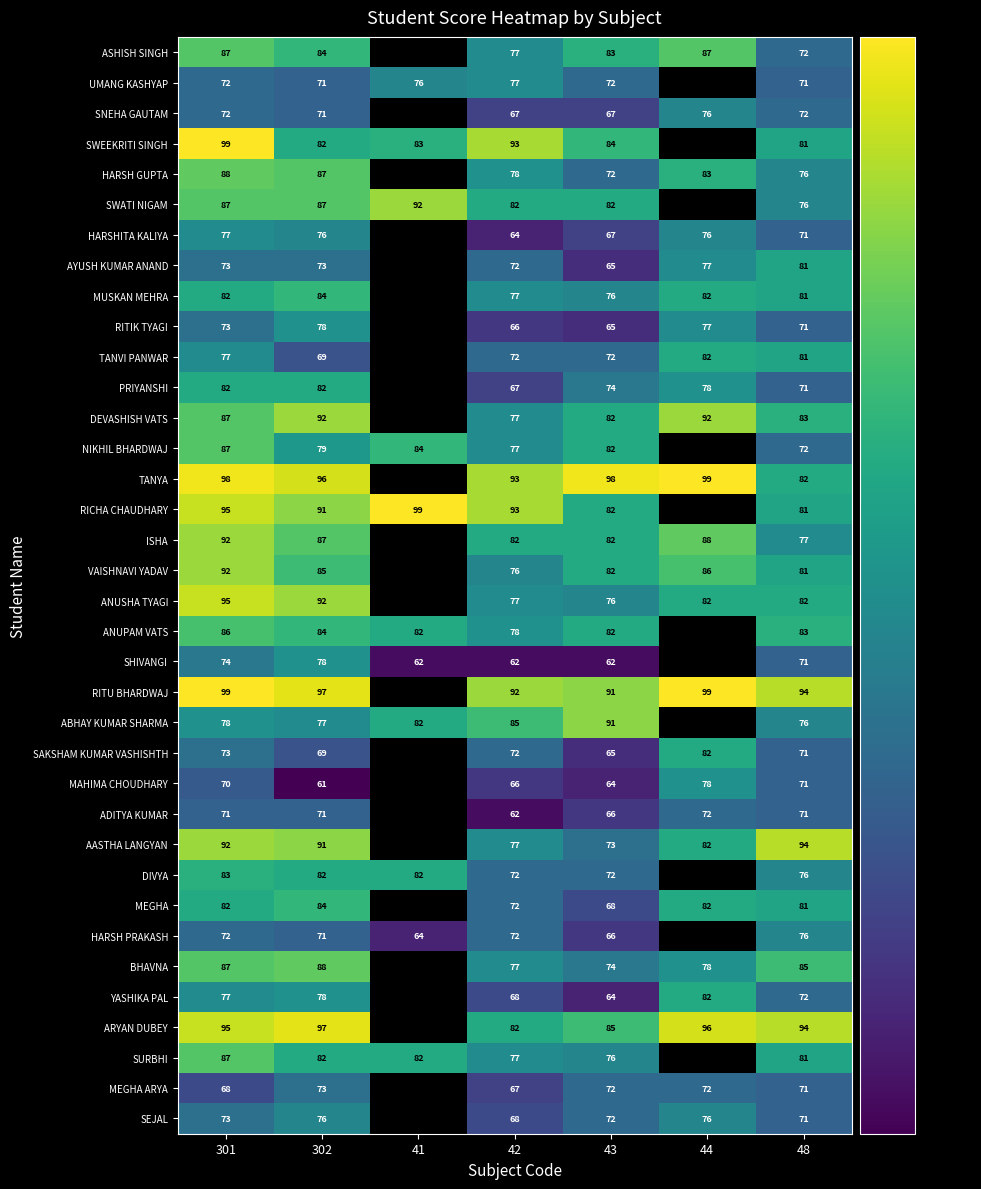

Is it true that PRIYANSHI equals 82 at 302?

True